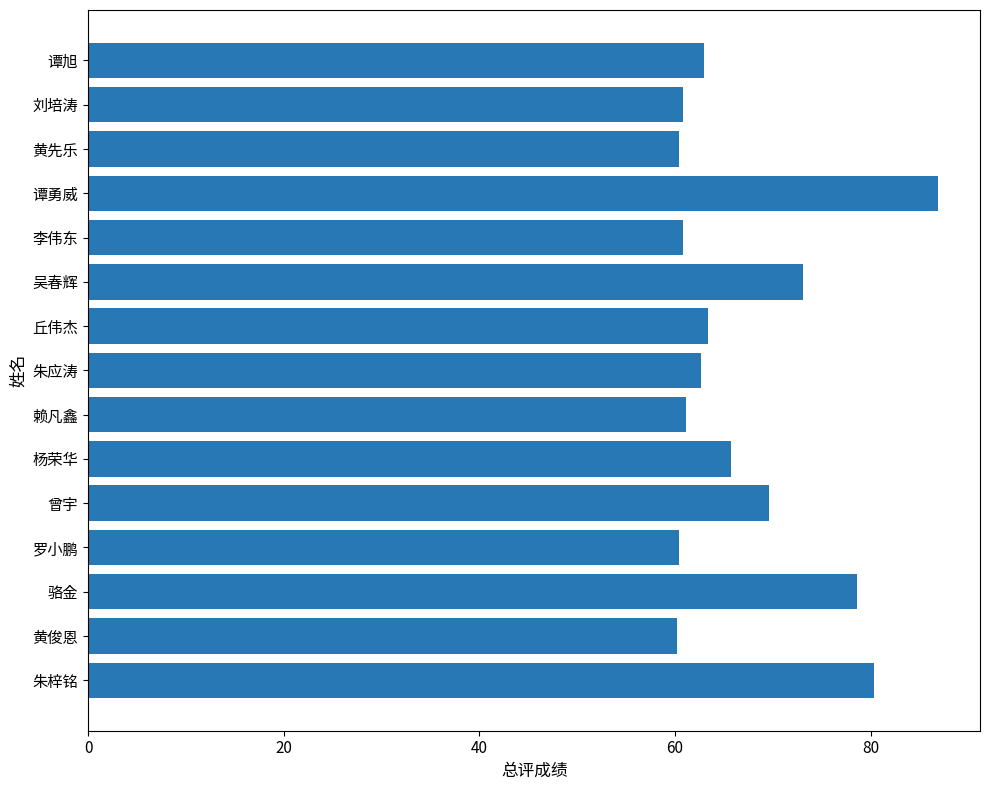

Approximately how many times larger is the value at 曾宇 compared to 赖凡鑫?

1.1